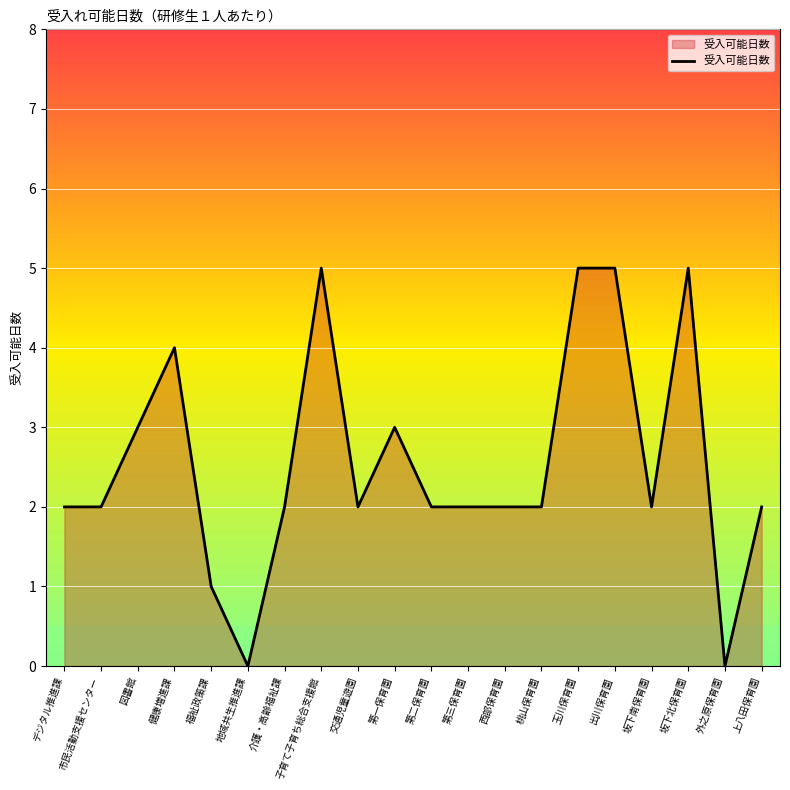

What is the maximum value shown in the chart?

5